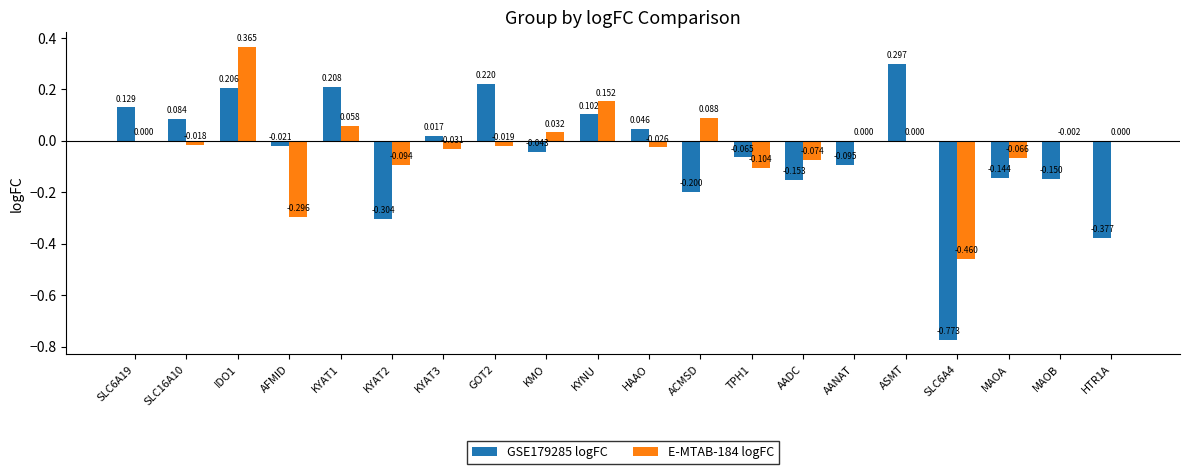

Is the value of E-MTAB-184 logFC at SLC6A19 greater than the value of GSE179285 logFC at AADC?

Yes